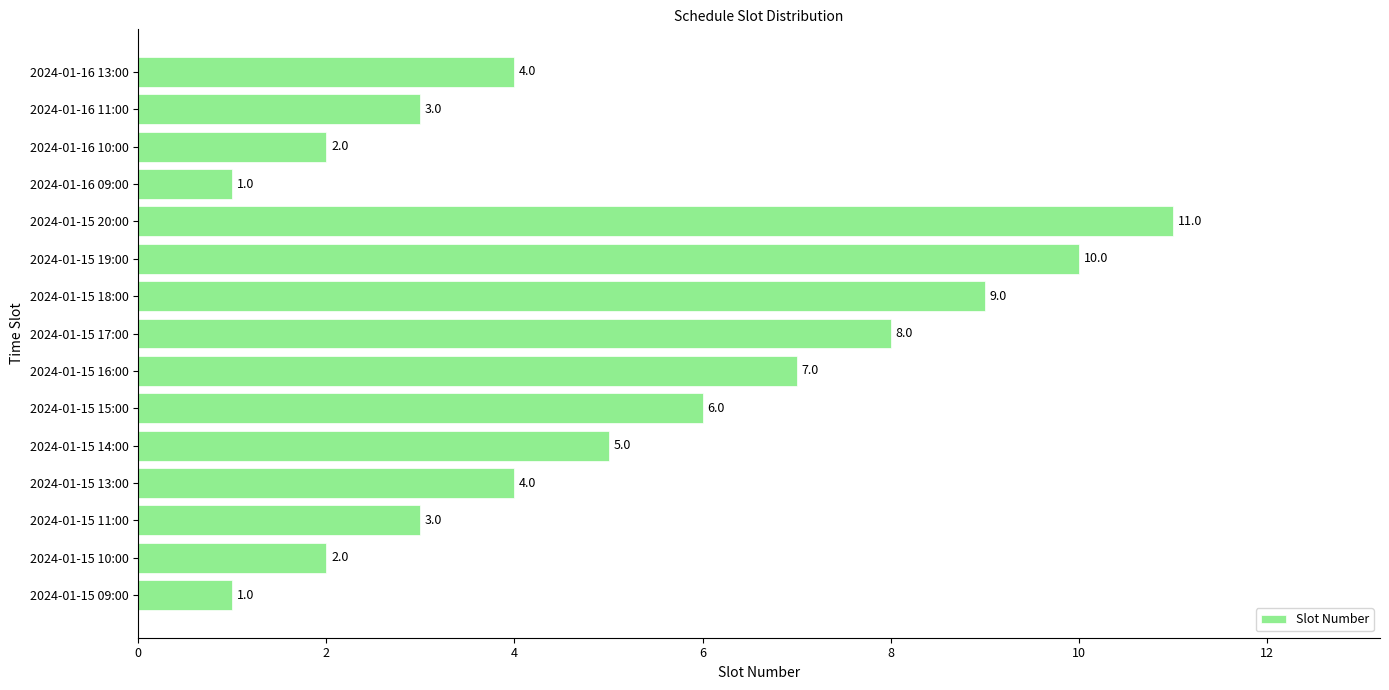

The value at 2024-01-16 10:00 is 3. True or false?

False